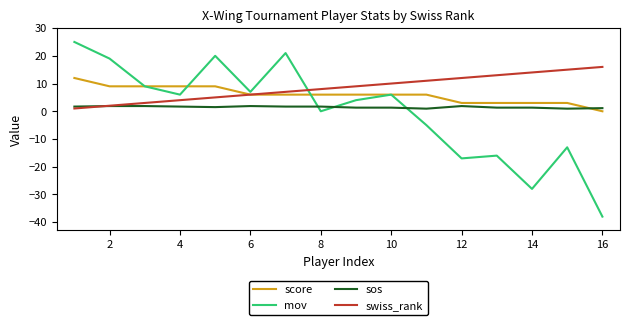

What is the greatest value displayed?

25.0